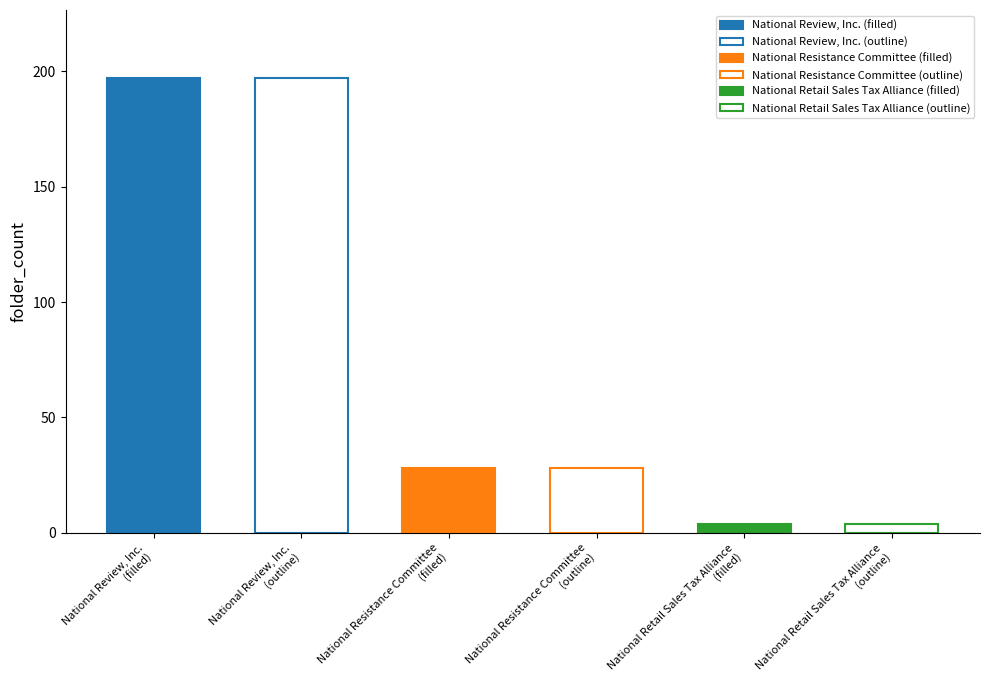

What position from the right is National Review, Inc.?

3